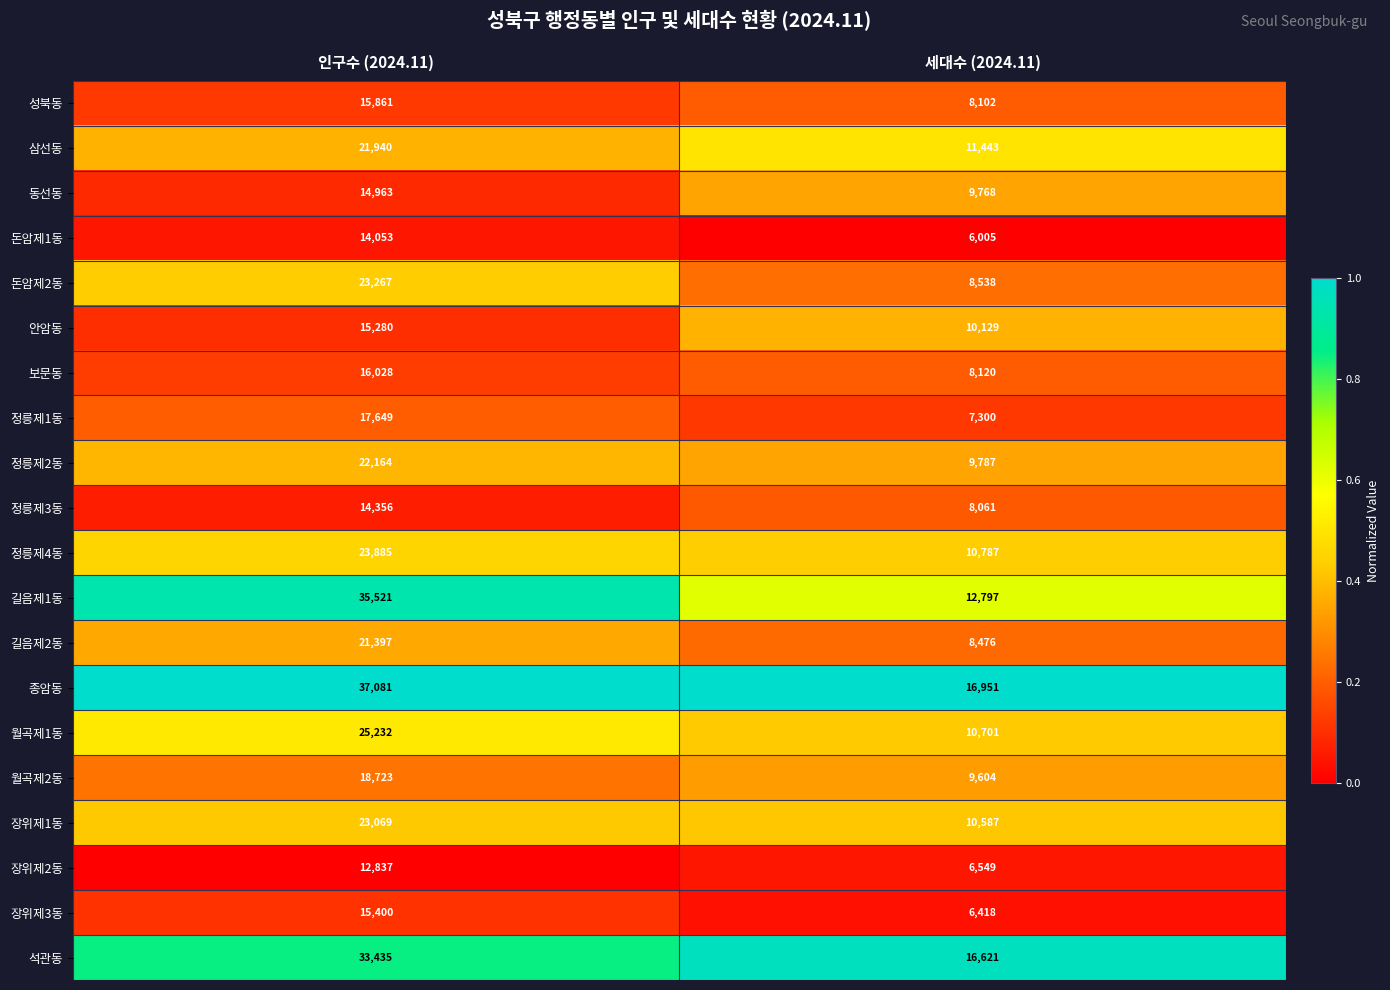

How many categories are shown in the chart?

2